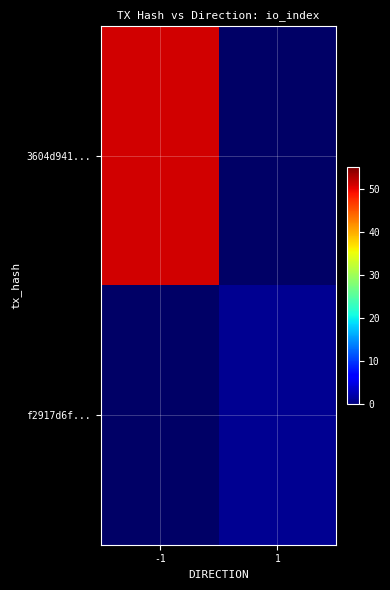

Which category has the lowest value in the 3604d941... series?

-1